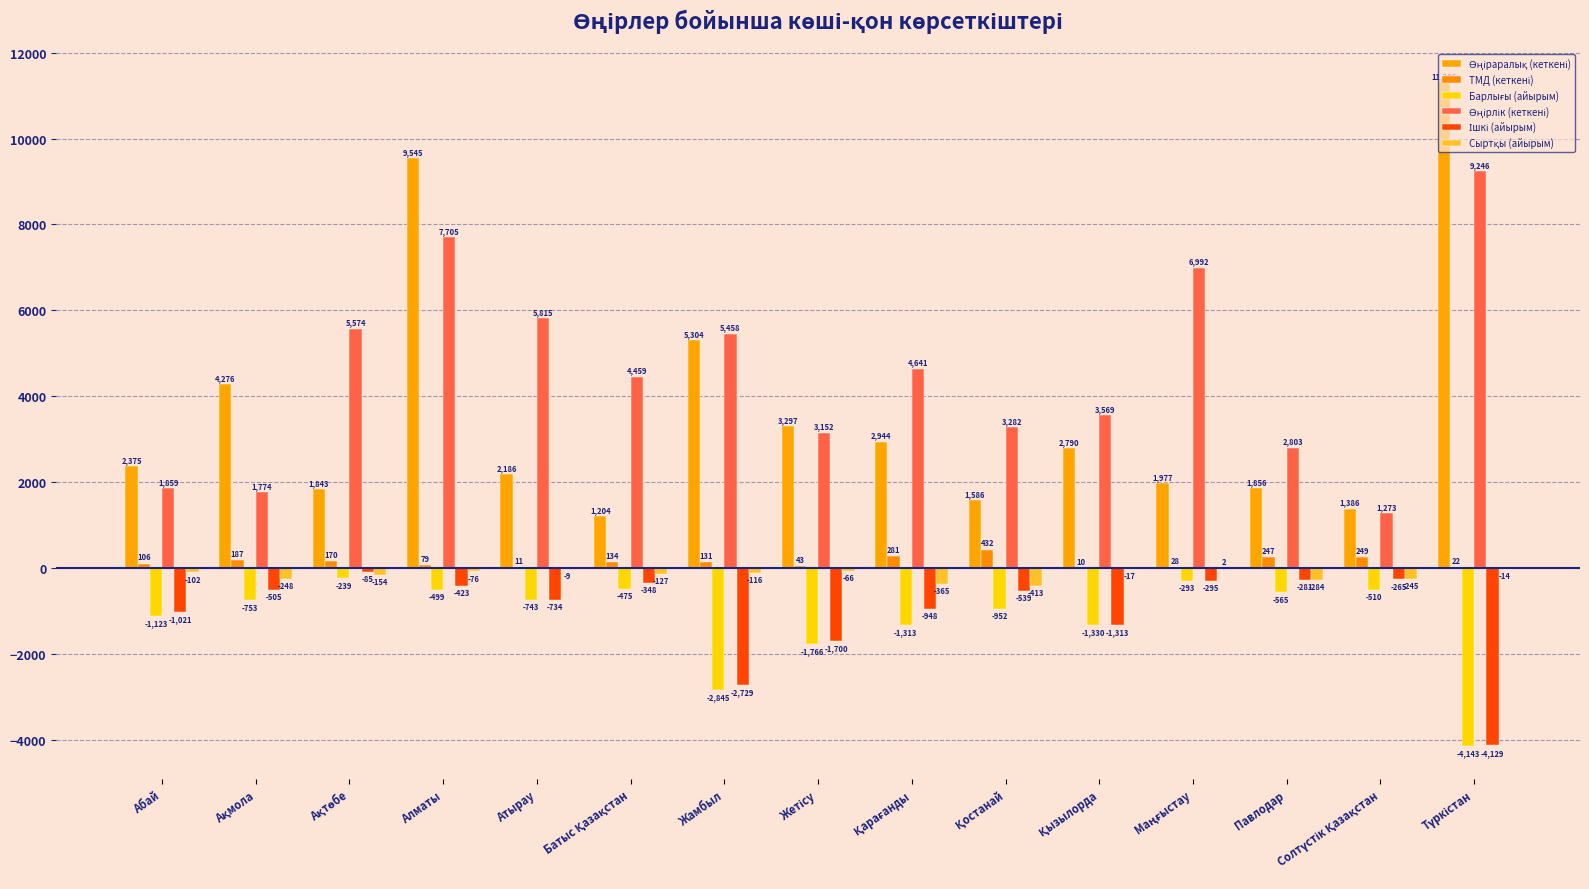

Are the bars horizontal?

No